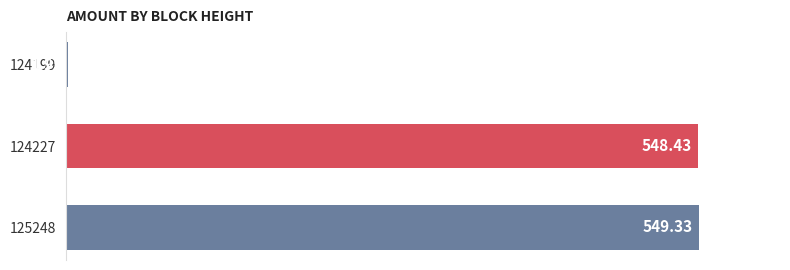

What is the change in value from 125248 to 124199?

-547.4